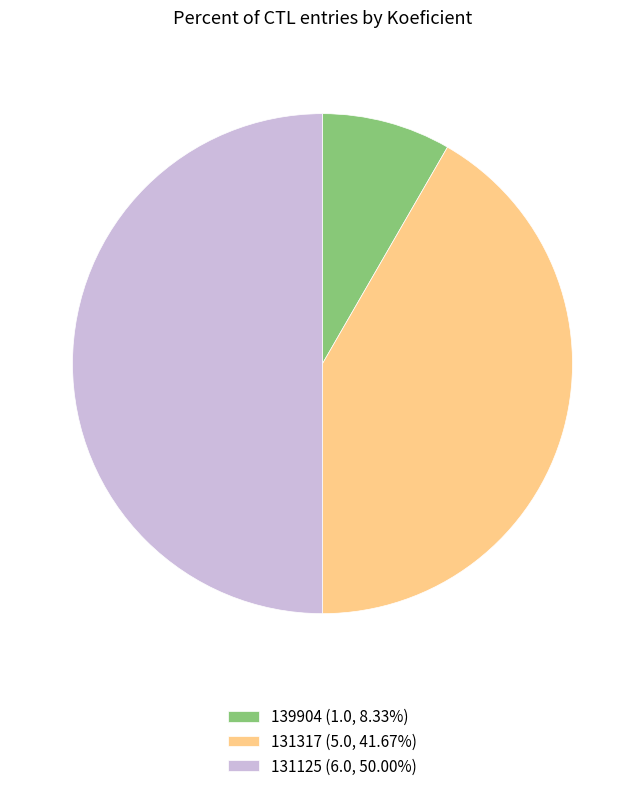

Does 131317 (5.0, 41.67%) account for over 50% of the chart?

No